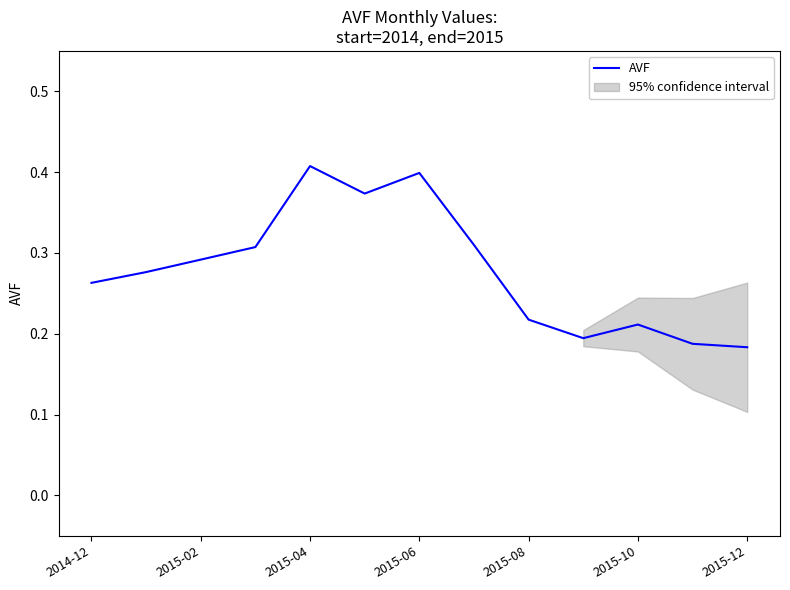

True or false: there are more than 1 points higher than both neighbors.

True